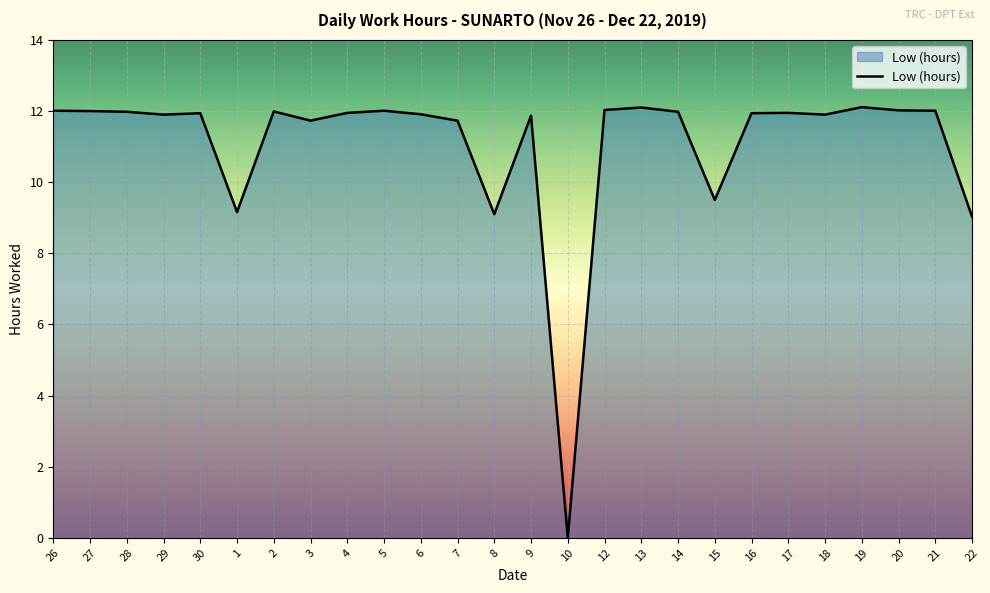

What is the difference between the maximum and minimum values?

12.1